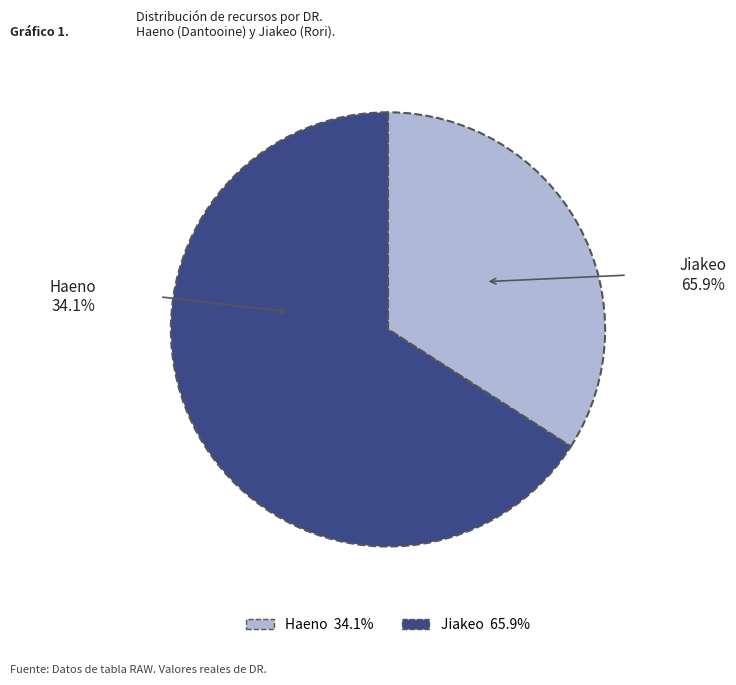

What is the majority slice?

Jiakeo